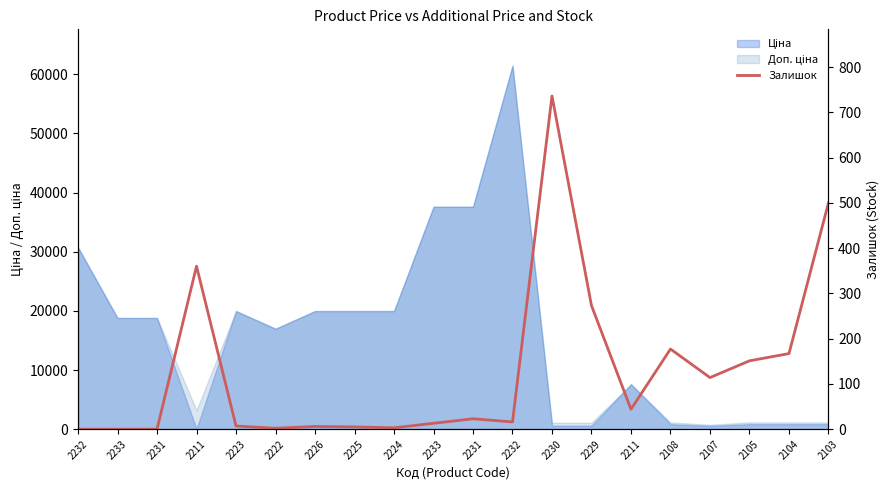

Reading left to right, what are all the values shown in this chart?

0	0	0	360	7	2	6	5	3	13	23	16	736	273	44	177	114	151	167	500